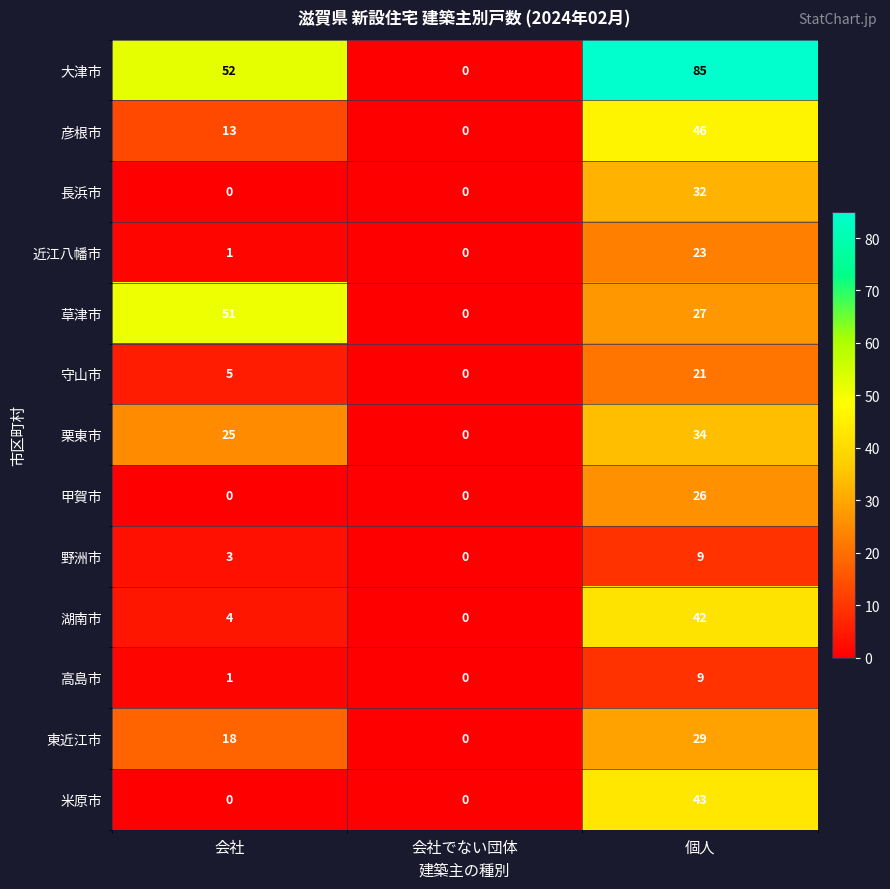

What is the total value across all series at 個人?

426